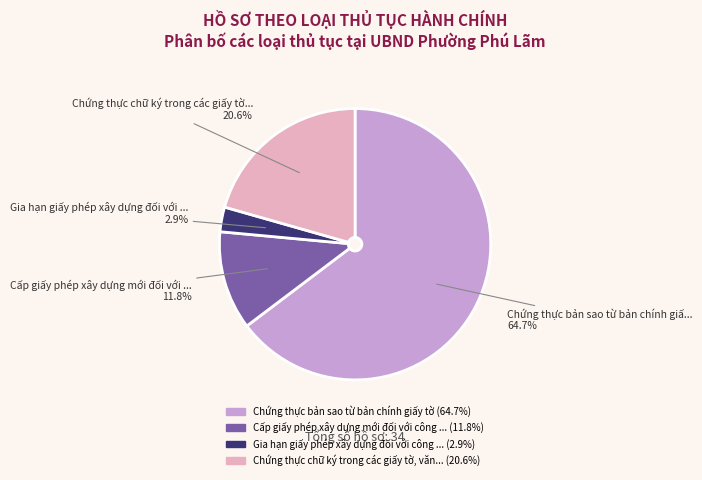

Is there any slice that represents more than half of the pie?

Yes